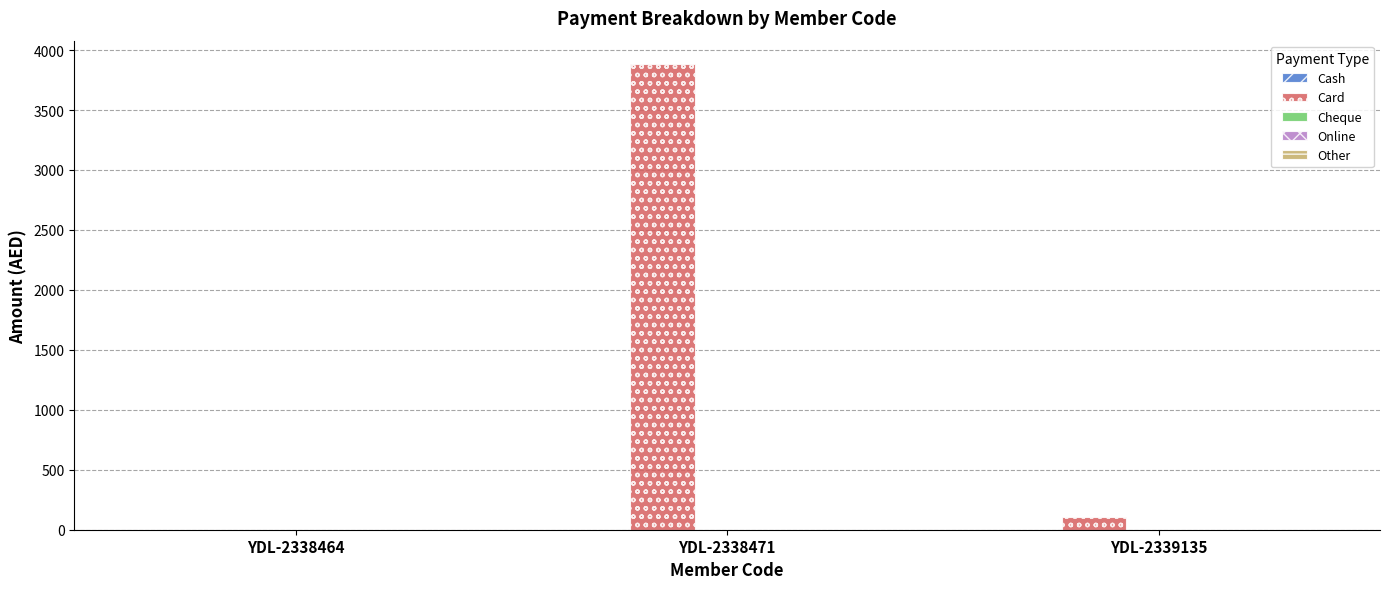

Between YDL-2338471 and YDL-2339135, which series saw the biggest shift?

Card